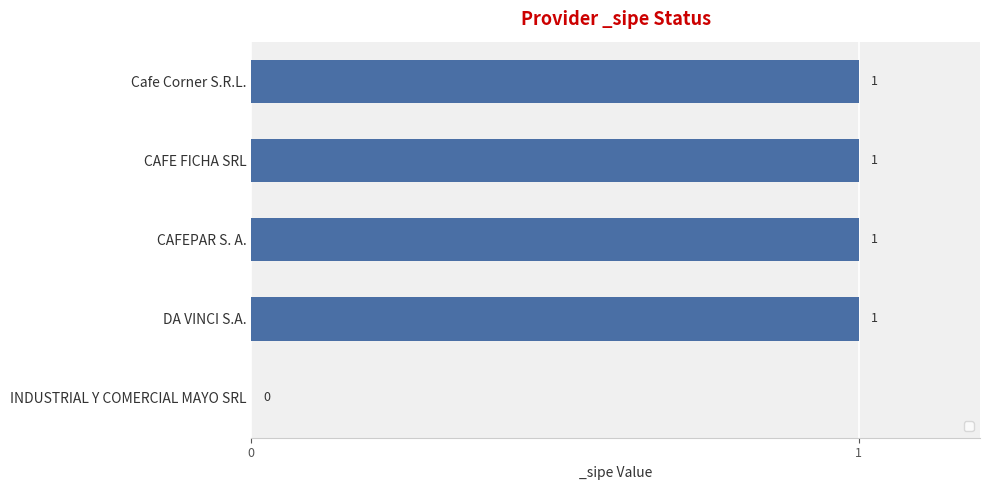

What is the greatest value displayed?

1